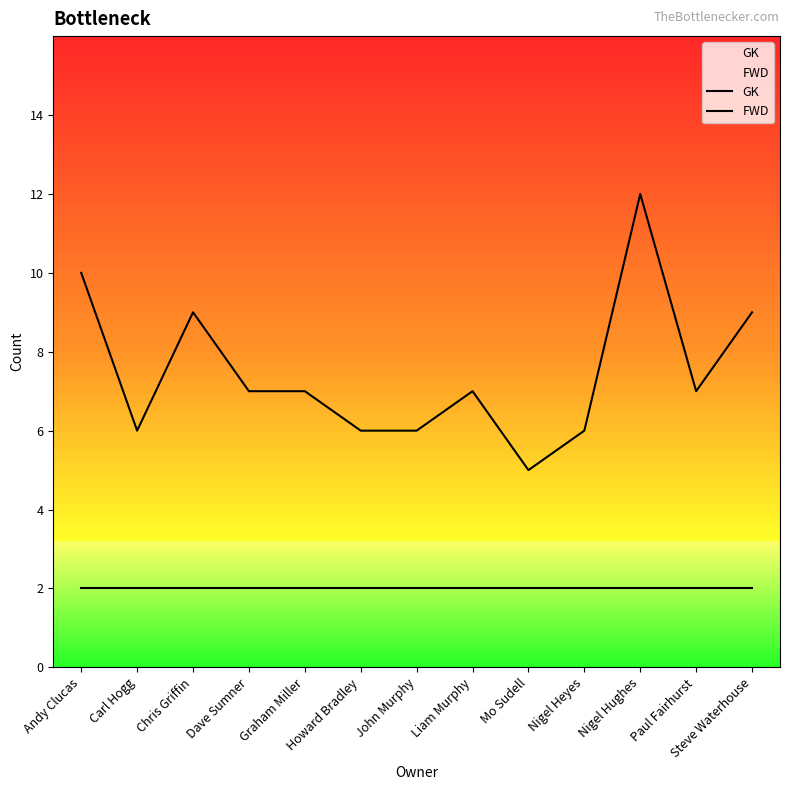

What is the sum of all GK values?

26